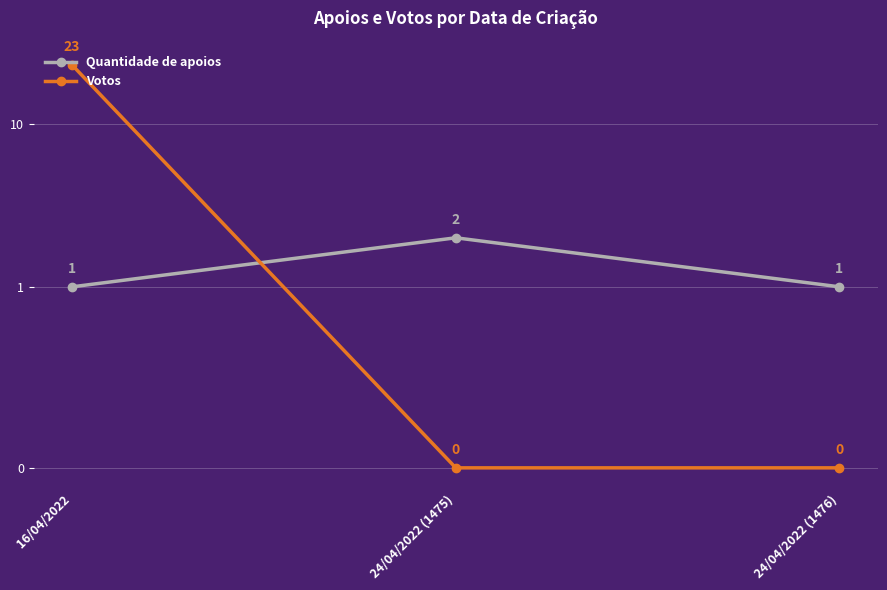

What is the label of the 3rd point from the left?

24/04/2022 (1476)